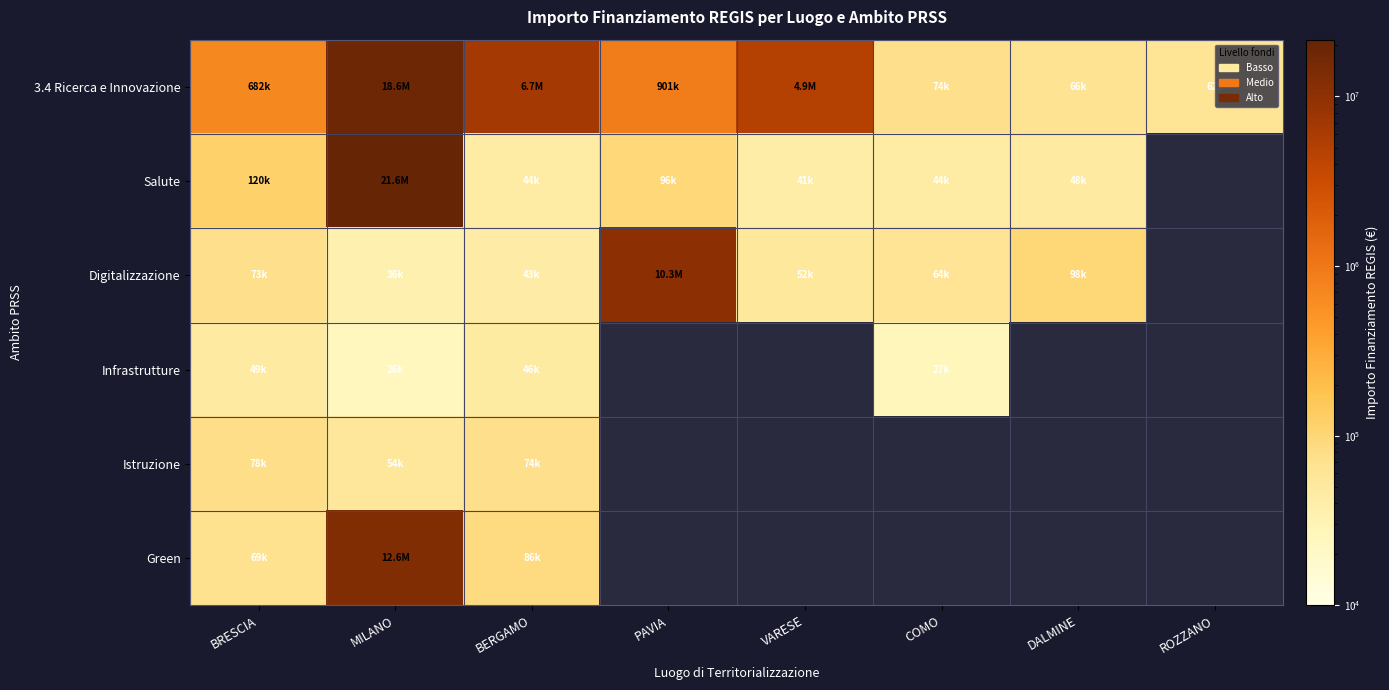

At which label is Istruzione closest to 66035?

BERGAMO